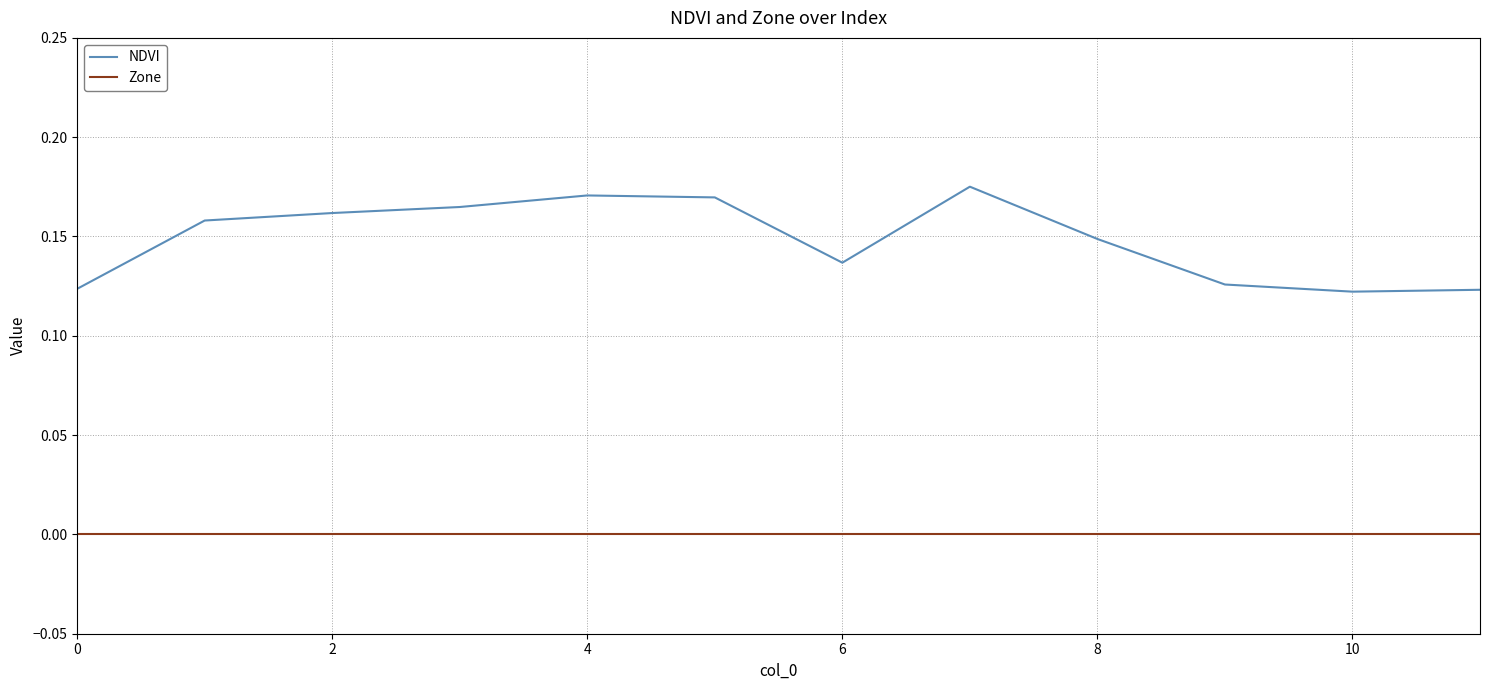

Which series has the largest total across all categories?

NDVI